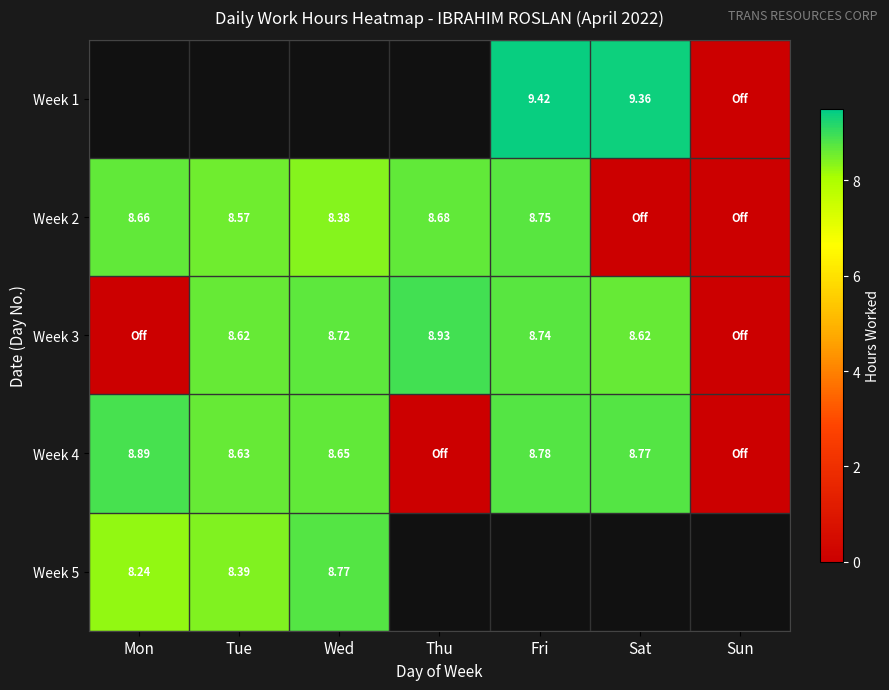

What is the average value of the Week 4 series?

6.2